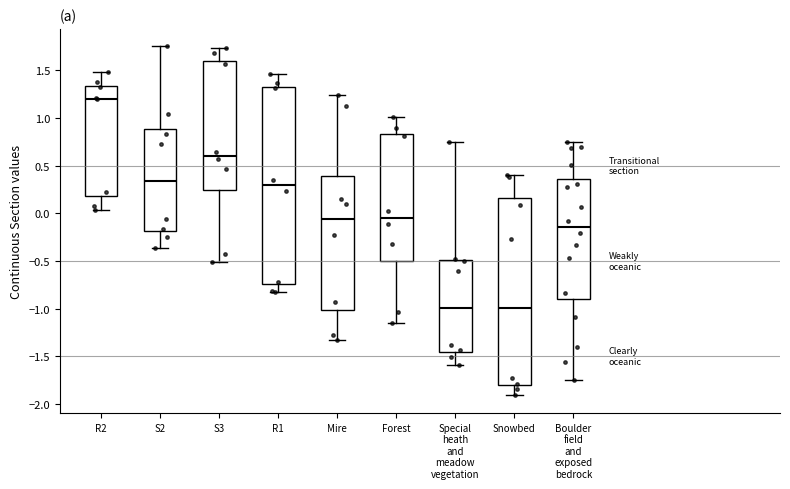

Where is the lower edge of the box for R2 on the y-axis? The values are not printed on the chart, so give them approximately, as read against the axis.

0.20